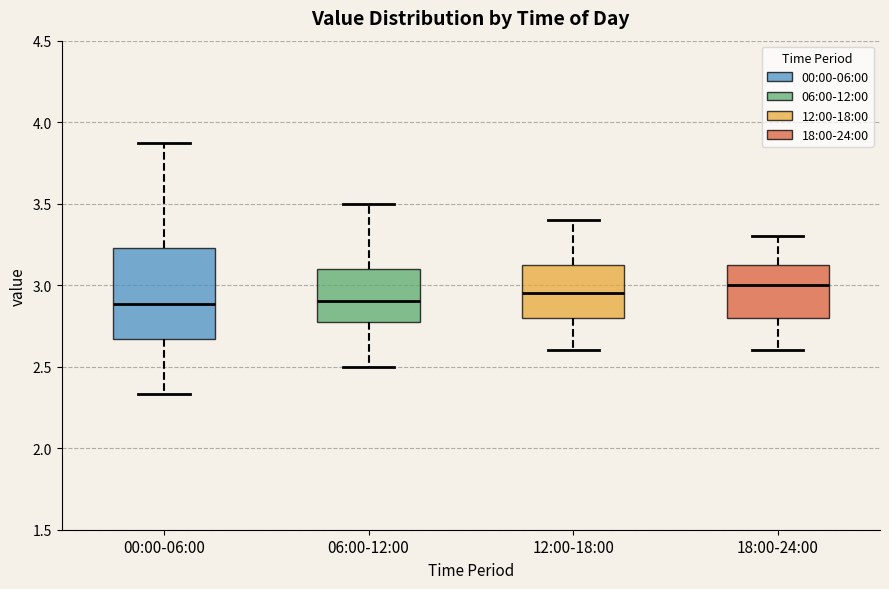

Reading left to right, read every box against the y-axis: the position of its median line, the range the box covers, and the ends of its whiskers. The values are not printed on the chart, so give them approximately, as read against the axis.

00:00-06:00: median 2.90, box 2.65 to 3.25, whiskers 2.35 to 3.85
06:00-12:00: median 2.90, box 2.80 to 3.10, whiskers 2.50 to 3.50
12:00-18:00: median 2.95, box 2.80 to 3.15, whiskers 2.60 to 3.40
18:00-24:00: median 3.00, box 2.80 to 3.15, whiskers 2.60 to 3.30